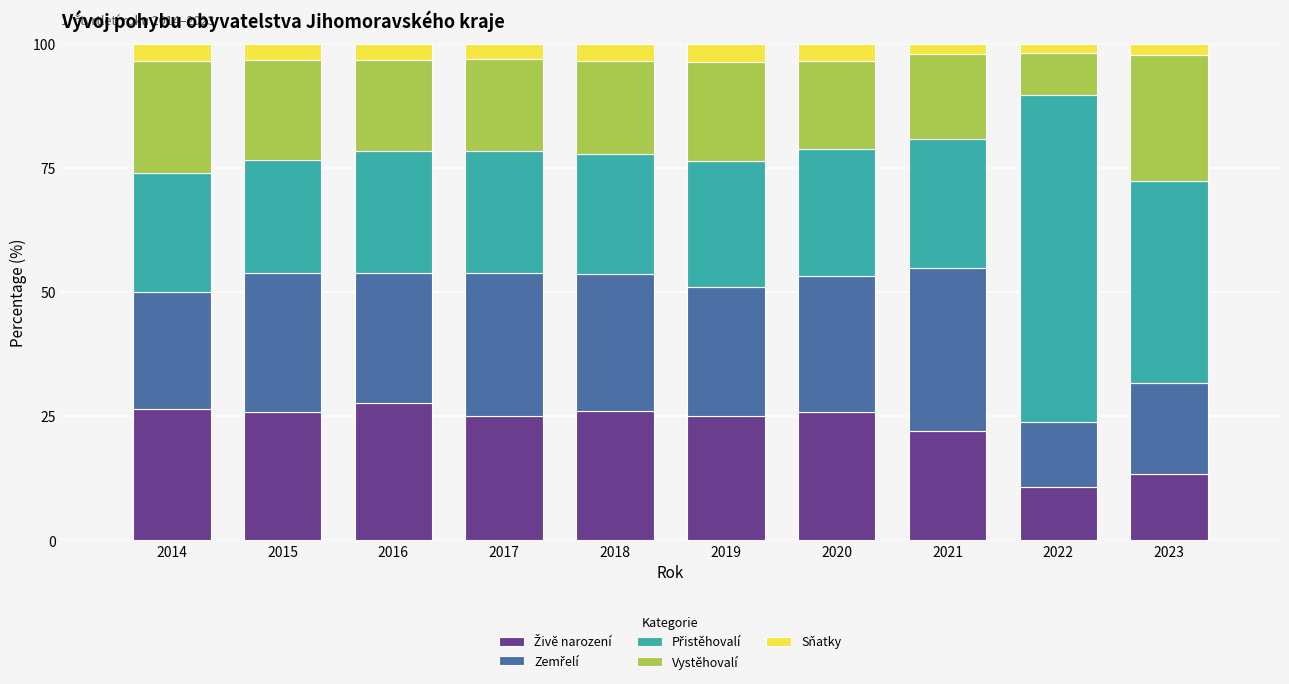

What is the total value across all series at 2017?

100.0